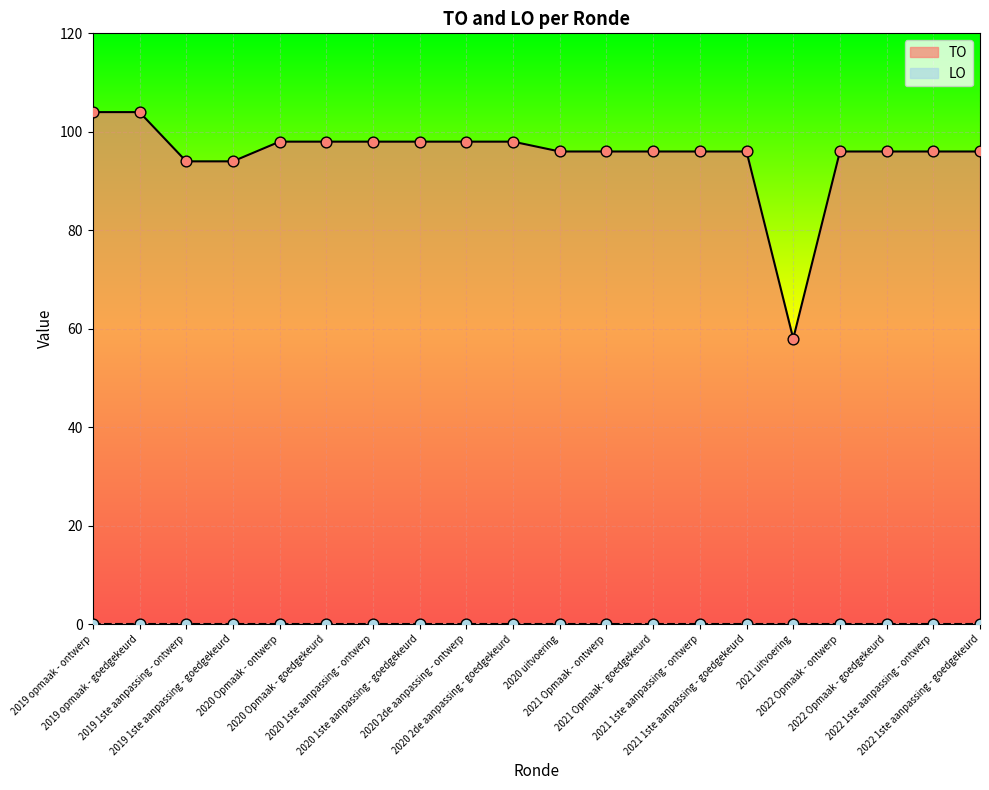

Approximately how many times larger is the value at 2019 opmaak - ontwerp compared to 2020 1ste aanpassing - ontwerp?

1.1